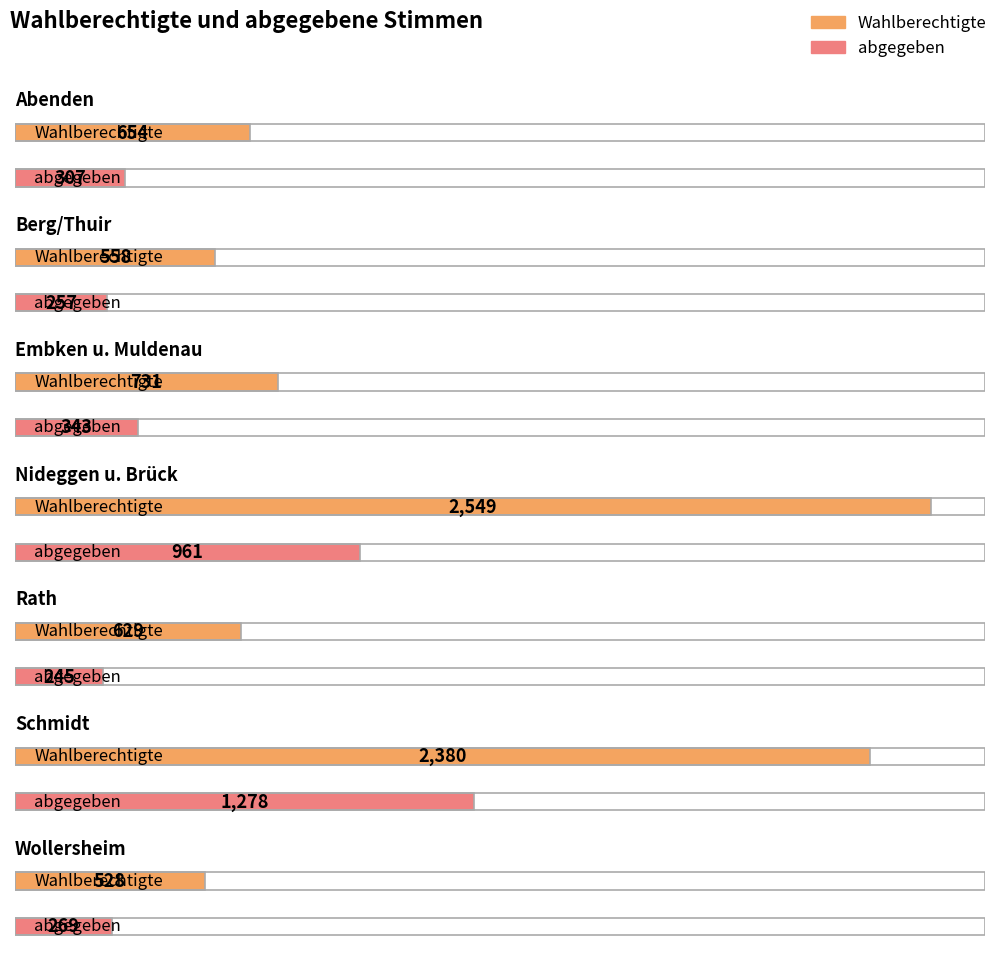

List the series in order of their overall mean, lowest first.

abgegeben, Wahlberechtigte